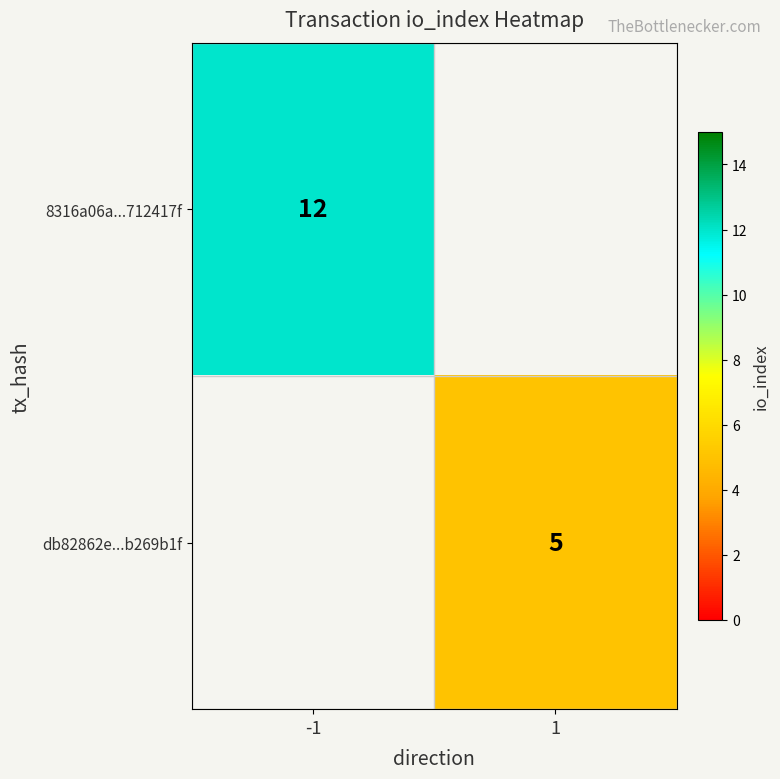

The 8316a06a...712417f series shows 12 at -1. True or false?

True